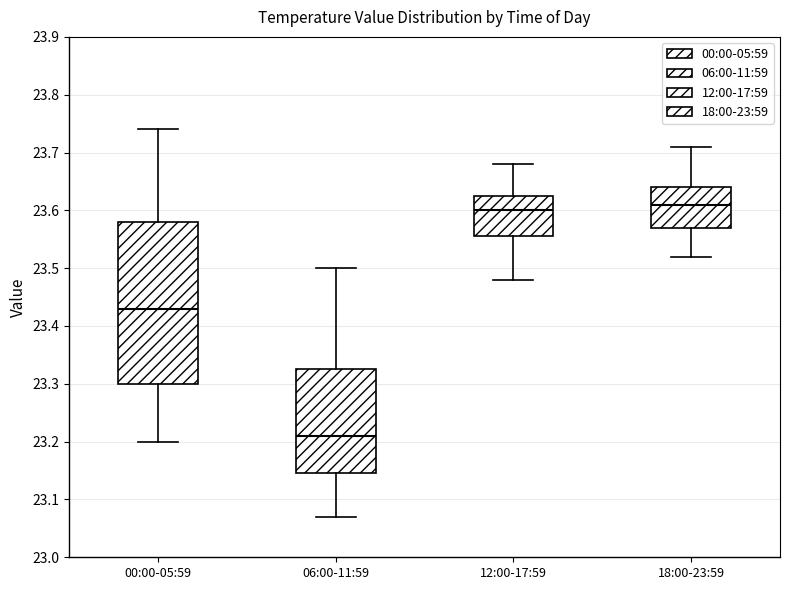

Reading left to right, transcribe this box plot: for each box, give where its median line is, the range the box spans, and where its two whiskers end, as read against the y-axis. The values are not printed on the chart, so give them approximately, as read against the axis.

00:00-05:59: median 23.43, box 23.30 to 23.58, whiskers 23.20 to 23.74
06:00-11:59: median 23.21, box 23.15 to 23.33, whiskers 23.07 to 23.50
12:00-17:59: median 23.60, box 23.56 to 23.63, whiskers 23.48 to 23.68
18:00-23:59: median 23.61, box 23.57 to 23.64, whiskers 23.52 to 23.71